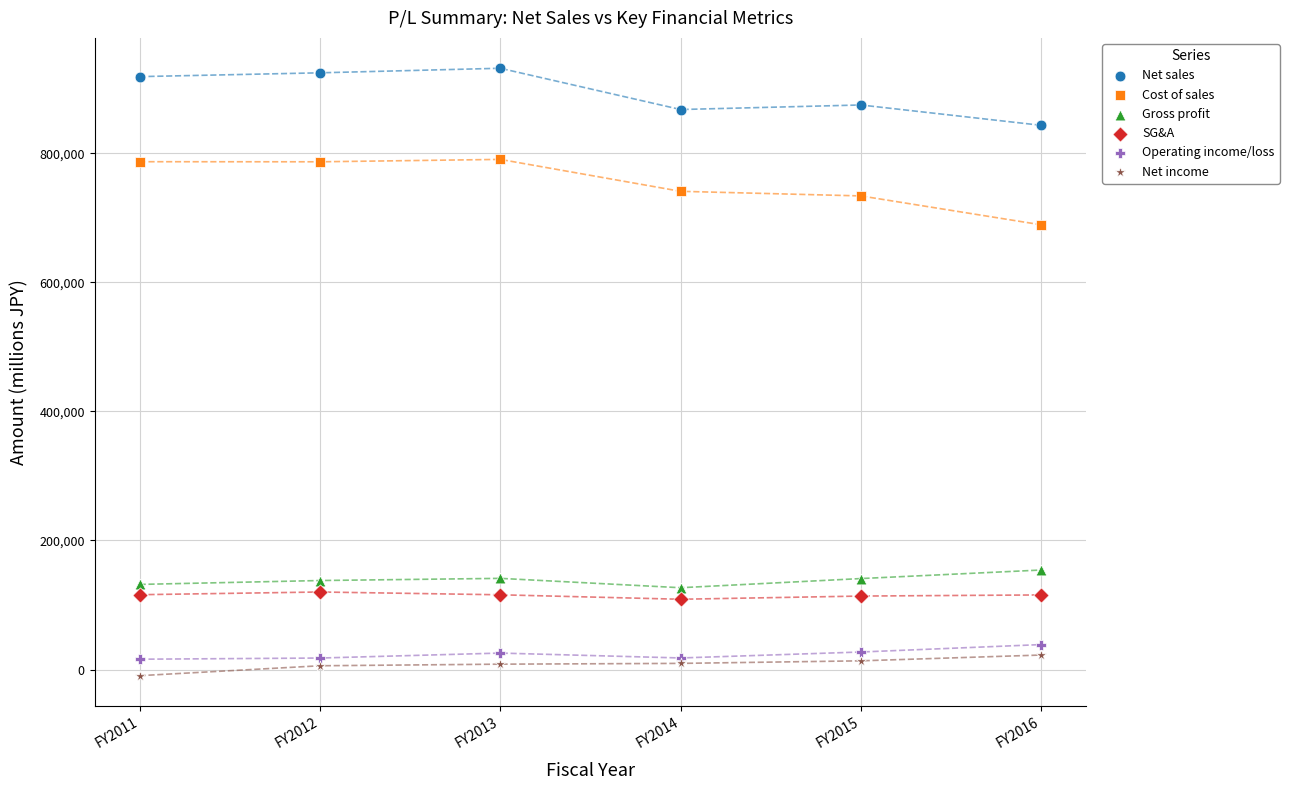

What is the X range (max minus min) for the scatter plot?

5